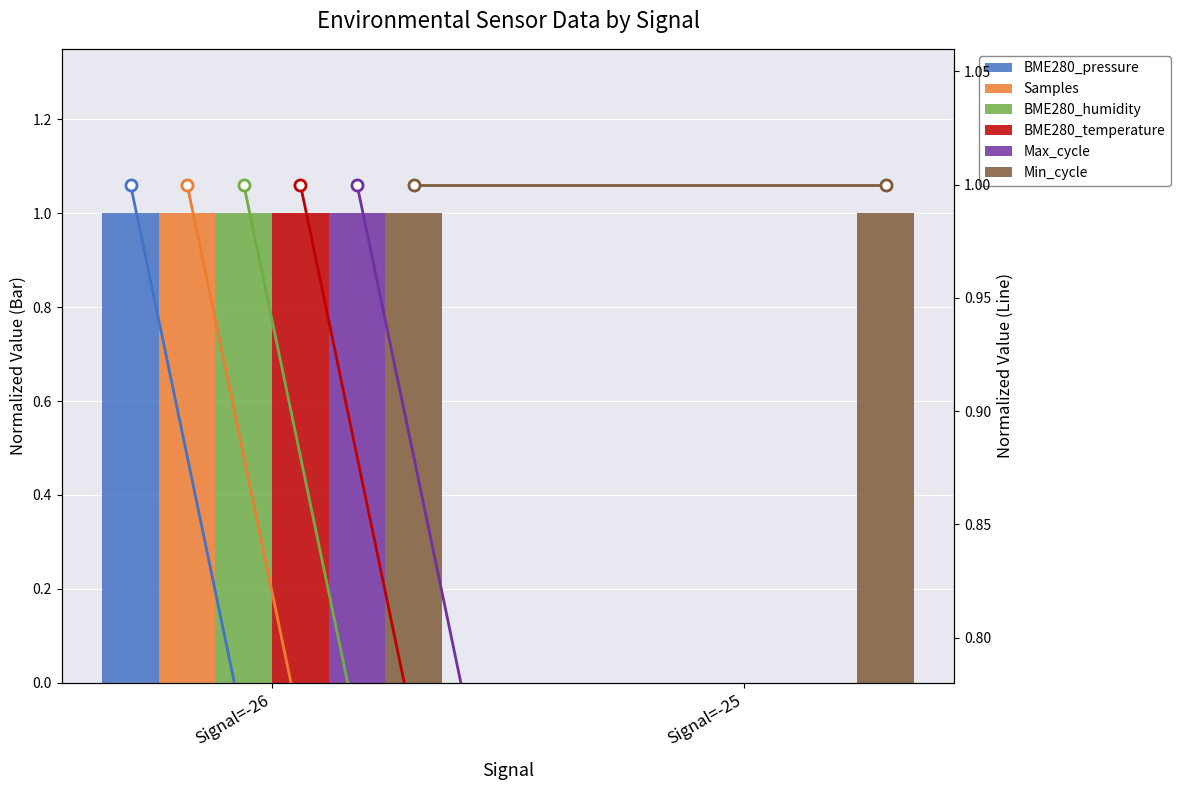

What is the value of the BME280_pressure bar at the 1st from the left?

1